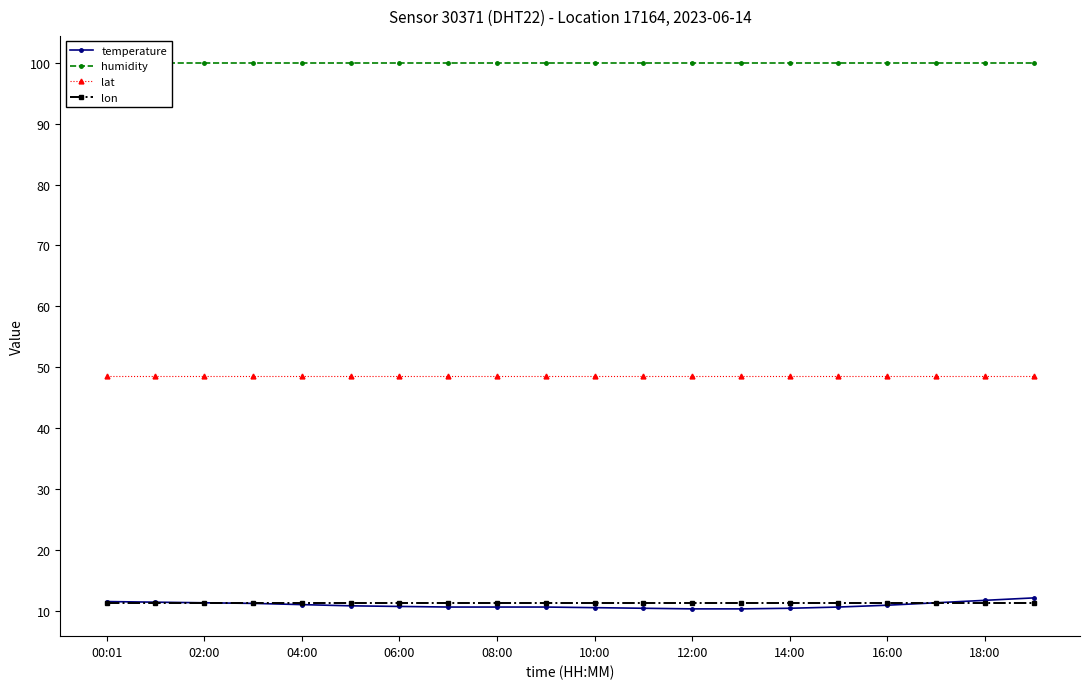

What is the sum of the lon values at 12:00 and 10:00?

22.8